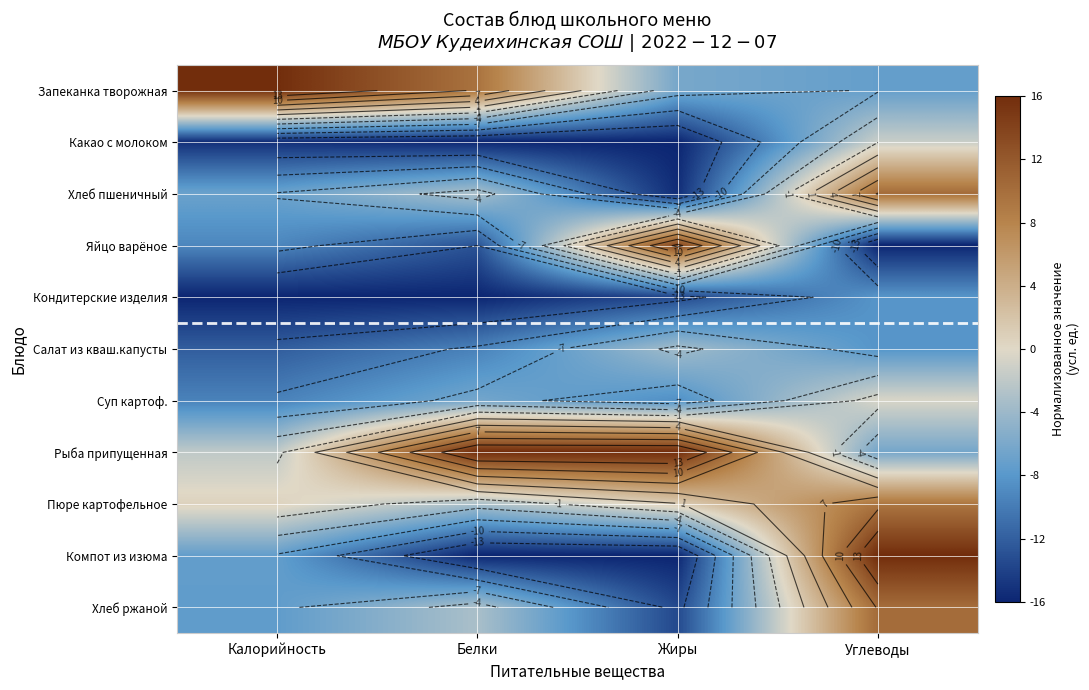

The Запеканка творожная series shows 16.0 at Калорийность. True or false?

True